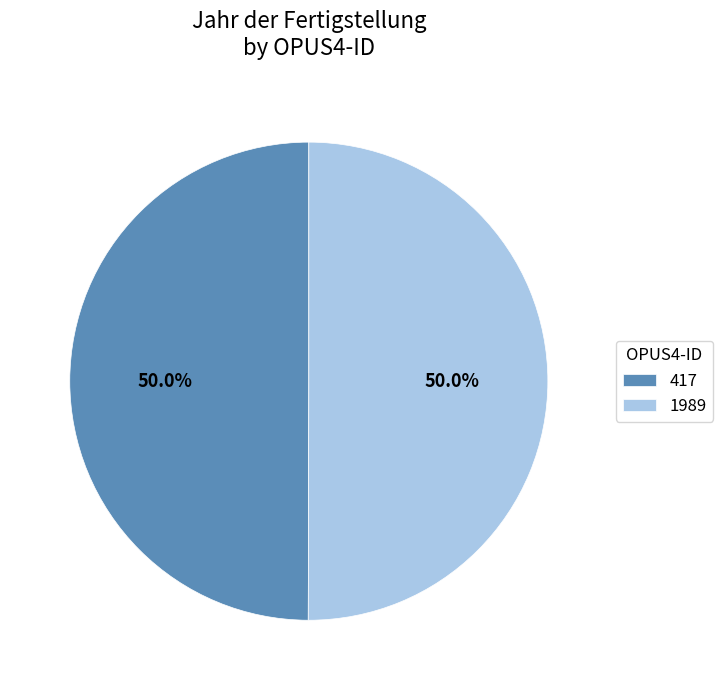

The 1989 slice represents 37% of the pie. True or false?

False